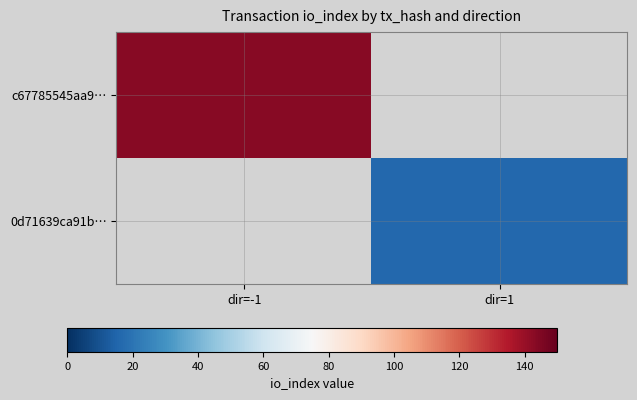

Reading left to right, list all the values displayed in this chart.

c67785545aa9…: dir=-1=143	dir=1=0
0d71639ca91b…: dir=-1=0	dir=1=16